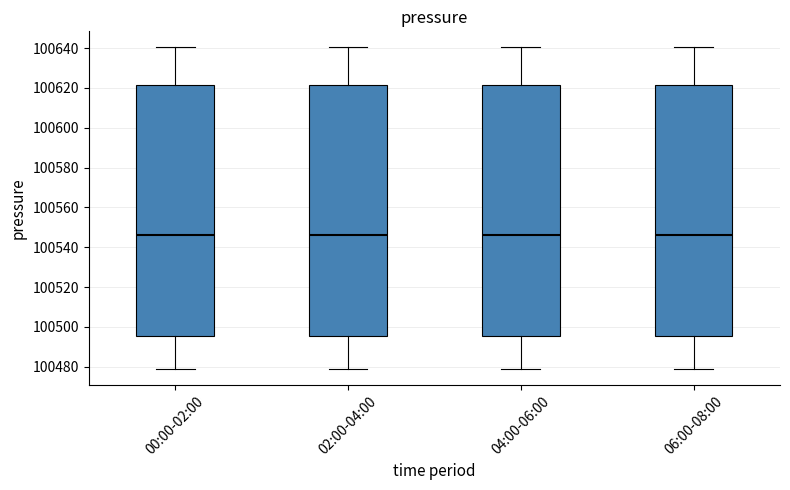

Reading left to right, transcribe this box plot: for each box, give where its median line is, the range the box spans, and where its two whiskers end, as read against the y-axis. The values are not printed on the chart, so give them approximately, as read against the axis.

00:00-02:00: median 100546, box 100496 to 100622, whiskers 100478 to 100640
02:00-04:00: median 100546, box 100496 to 100622, whiskers 100478 to 100640
04:00-06:00: median 100546, box 100496 to 100622, whiskers 100478 to 100640
06:00-08:00: median 100546, box 100496 to 100622, whiskers 100478 to 100640